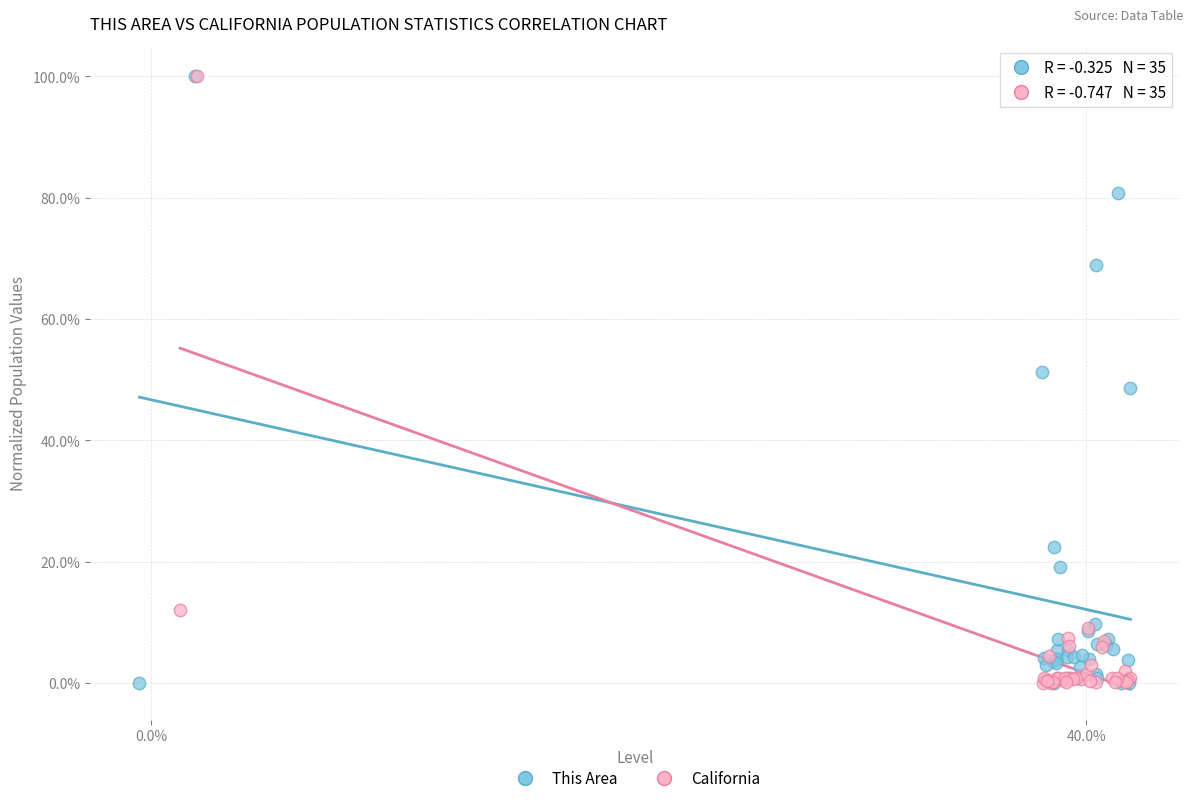

What are all the series names shown in the legend?

This Area, California